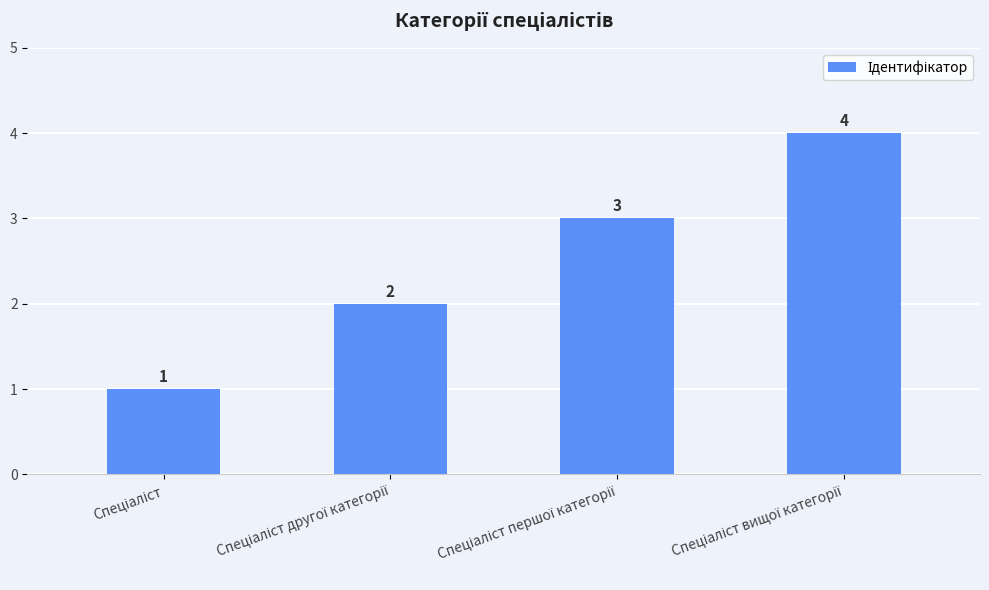

What is the maximum value shown in the chart?

4